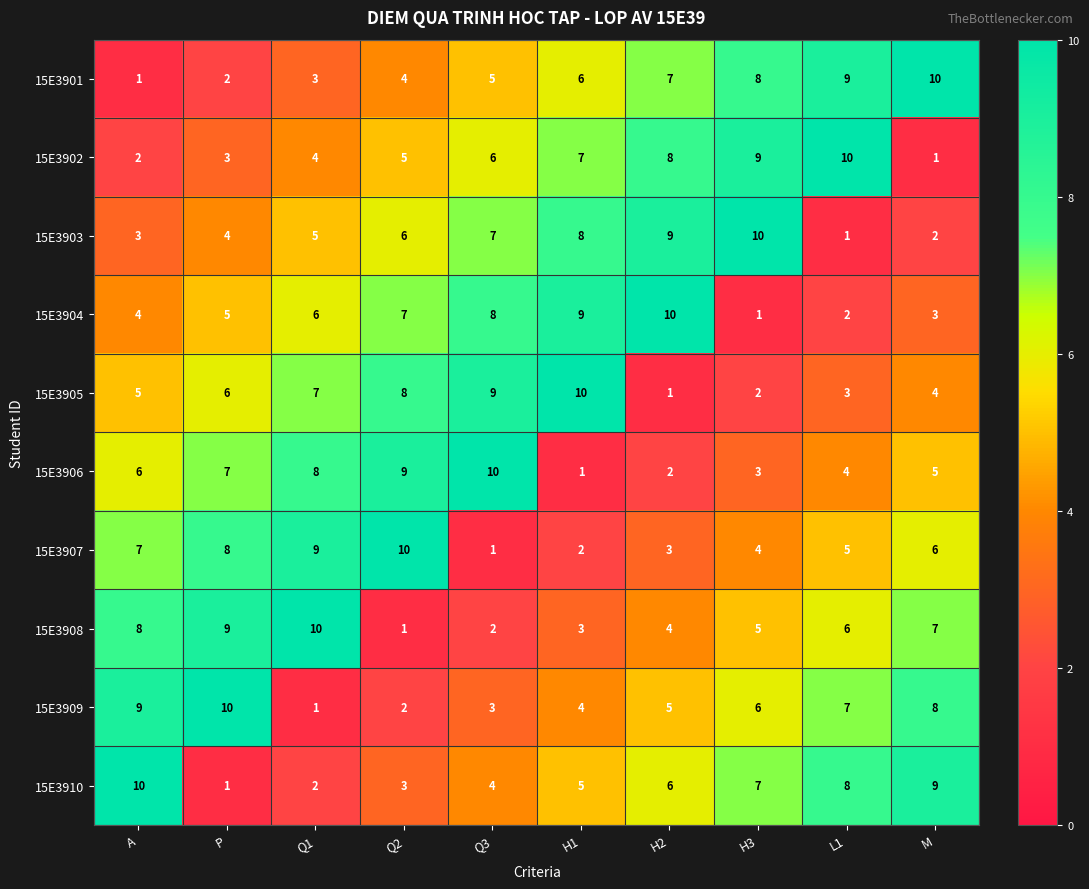

At how many categories does at least one series exceed 5?

10